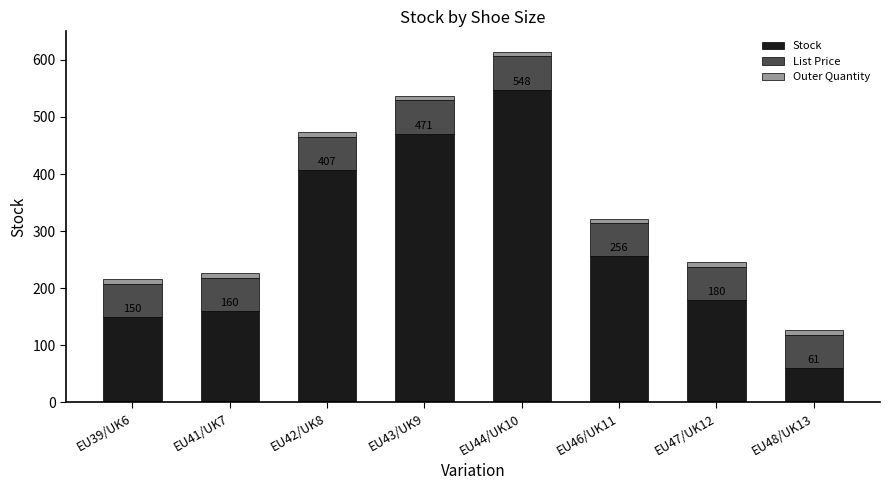

How many categories are shown in the chart?

8